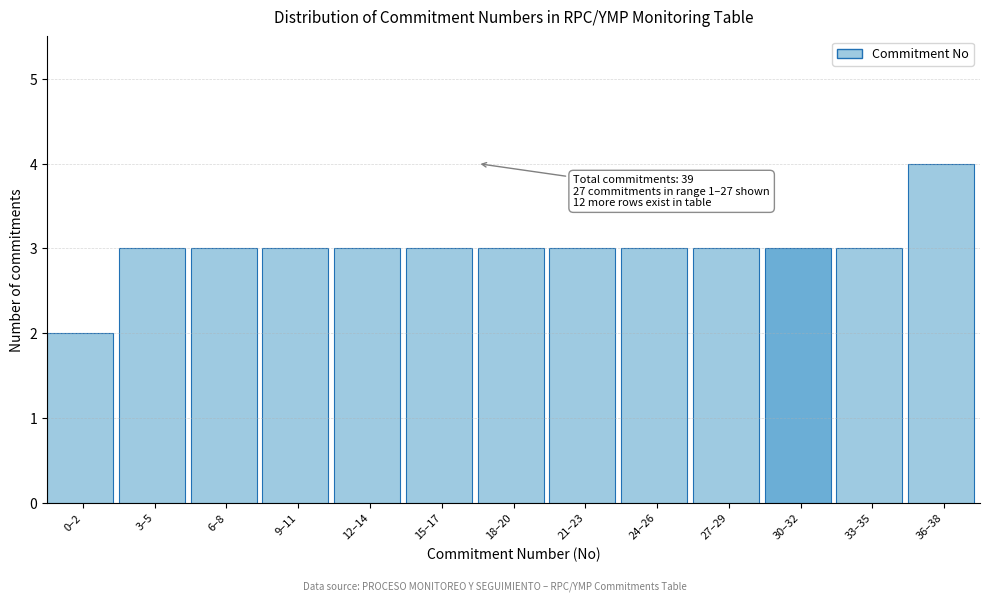

Reading right to left, transcribe all the data shown in this chart.

4	3	3	3	3	3	3	3	3	3	3	3	2